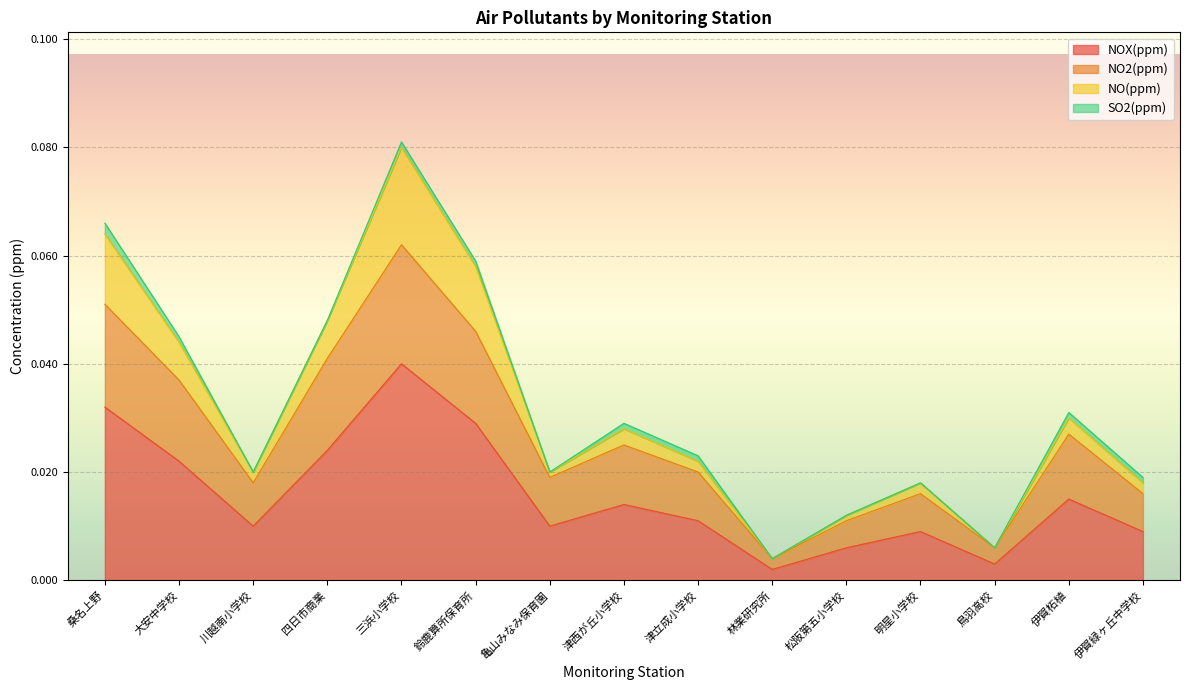

What is the sum of all NO2(ppm) values?

0.4